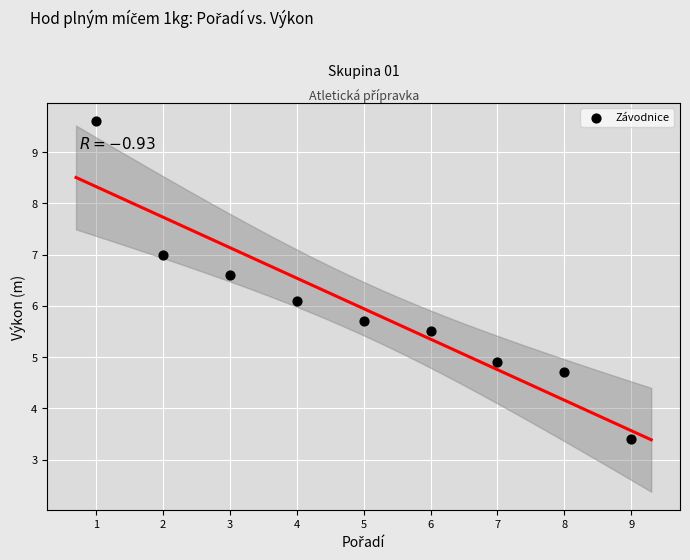

What is the average X value?

5.0